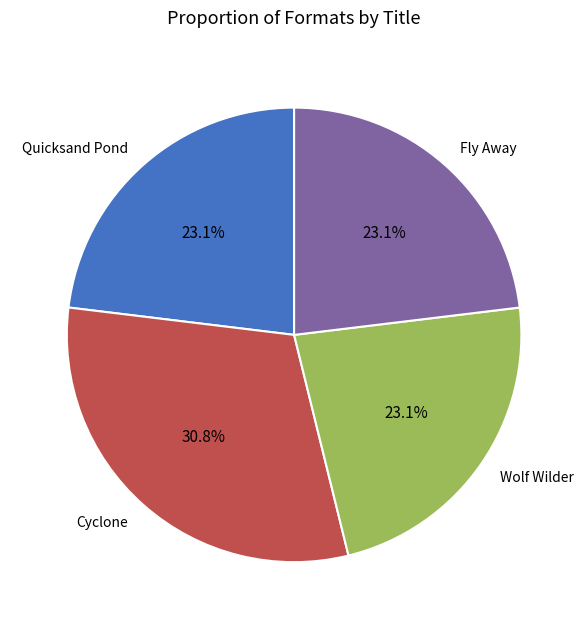

How many slices are in this pie chart?

4